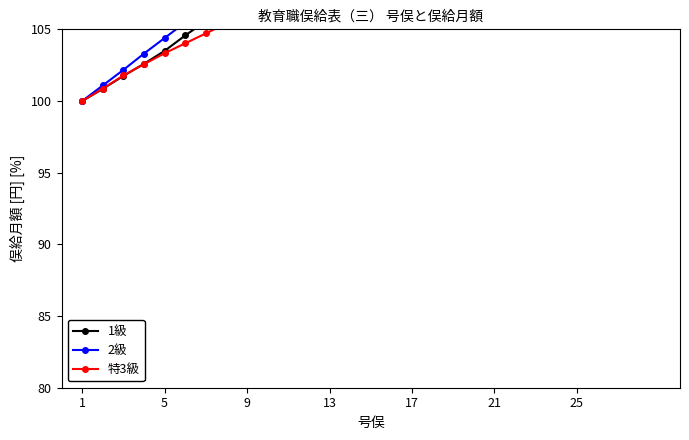

What is the difference between the second highest and second lowest values in the 2級 series?

24.0